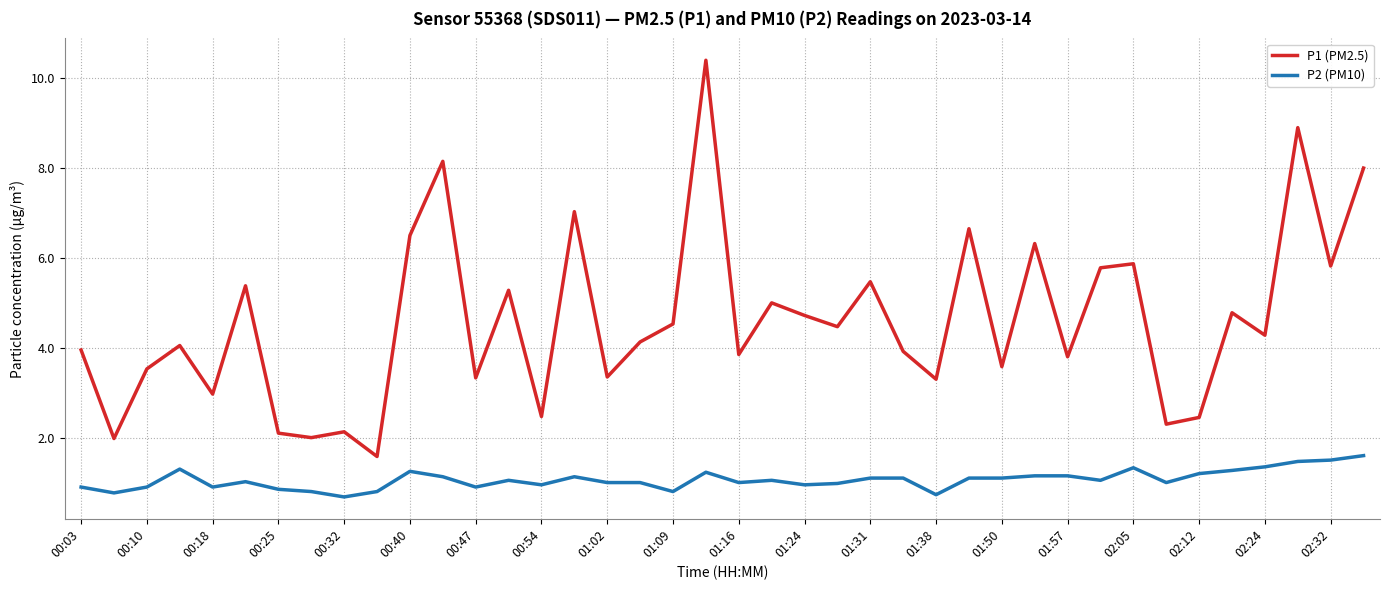

Which series has the largest total across all categories?

P1 (PM2.5)